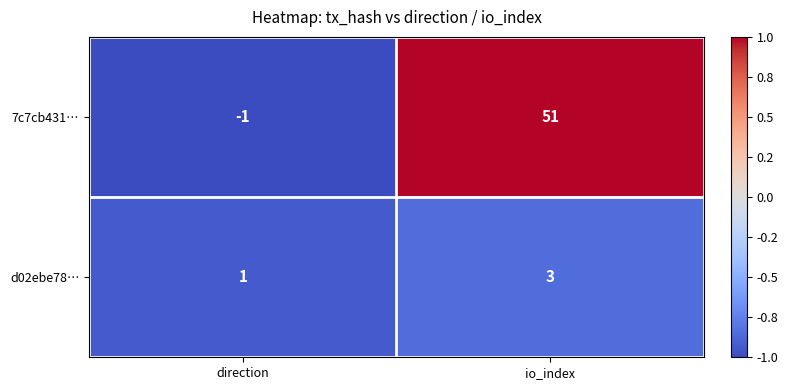

What is the difference between the highest and lowest values at direction?

2